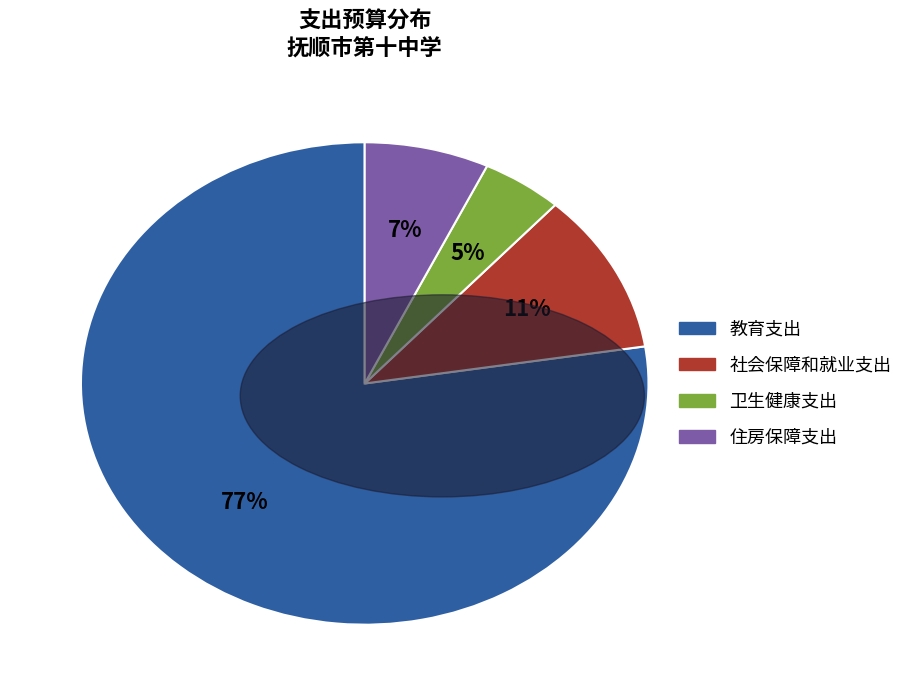

Combined, do 卫生健康支出 and 社会保障和就业支出 account for over 50%?

No